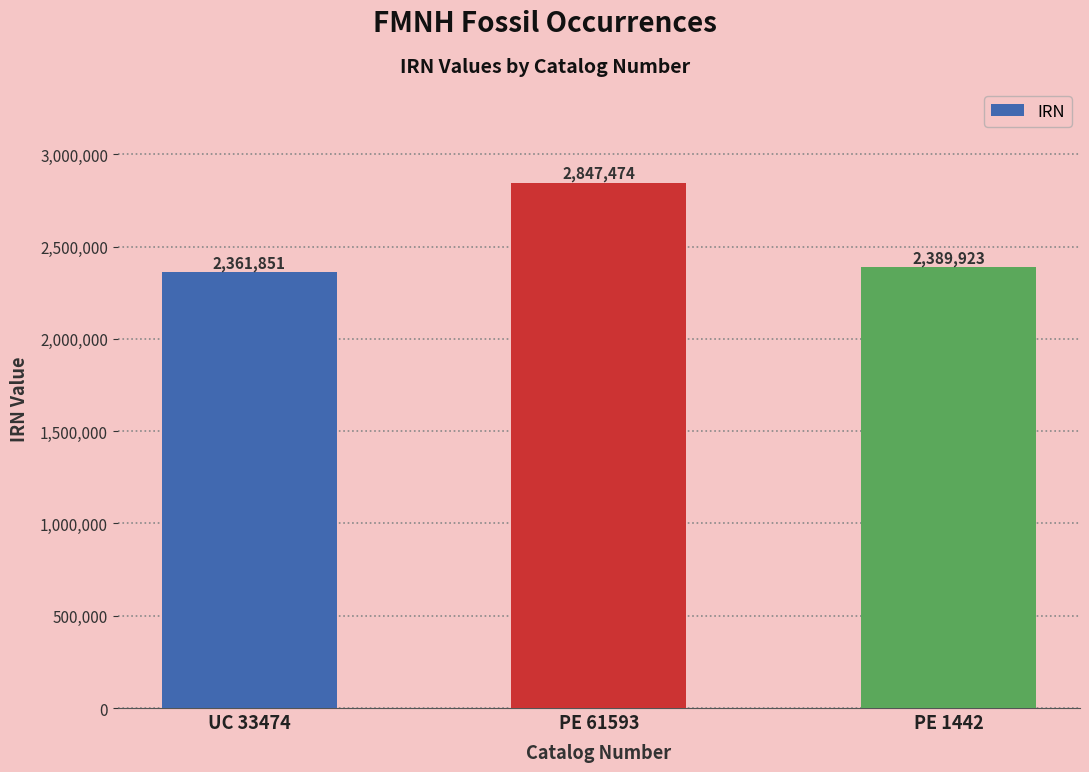

Are the bars horizontal?

No